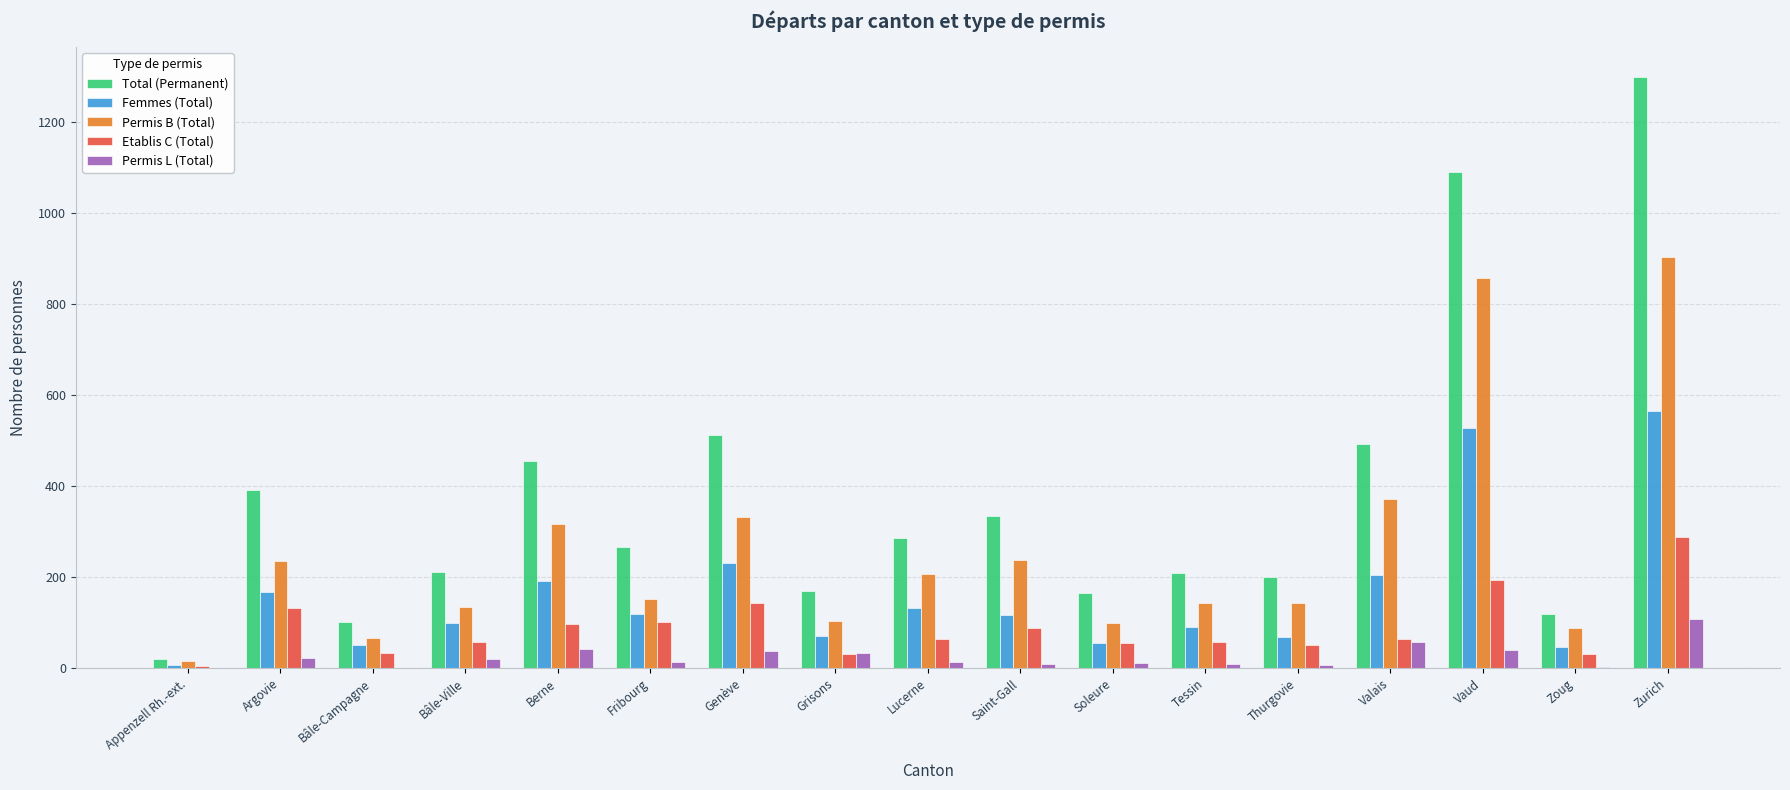

What is the sum of all Femmes (Total) values?

2740